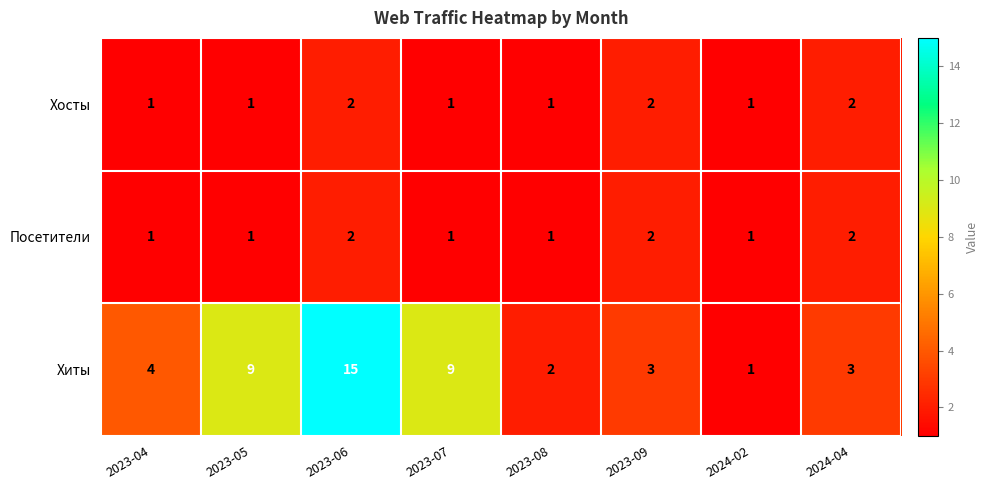

At which category is the sum across all series the highest?

2023-06